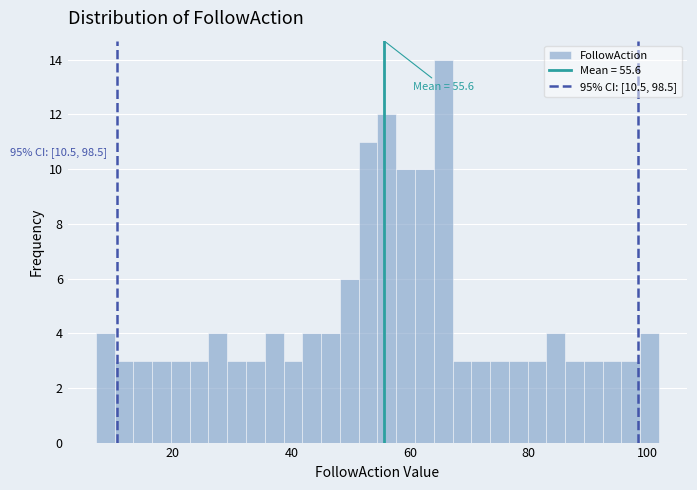

Around what value on the x-axis is the tallest bar? Give the approximate position of its centre, as read against the axis.

66